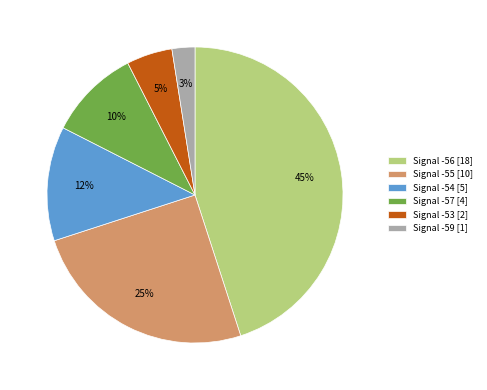

Is there any slice that represents more than half of the pie?

No